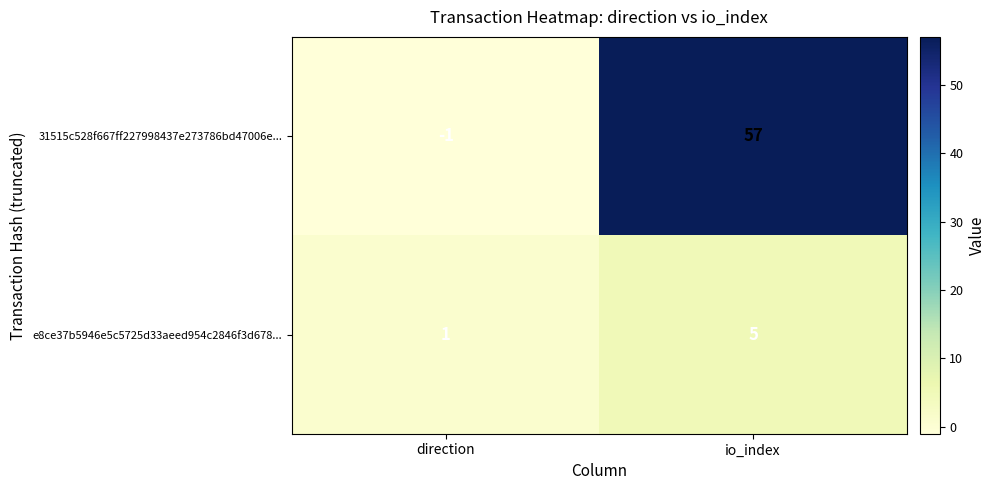

True or false: e8ce37b5946e5c5725d33aeed954c2846f3d678... has a value of 0 at direction.

False